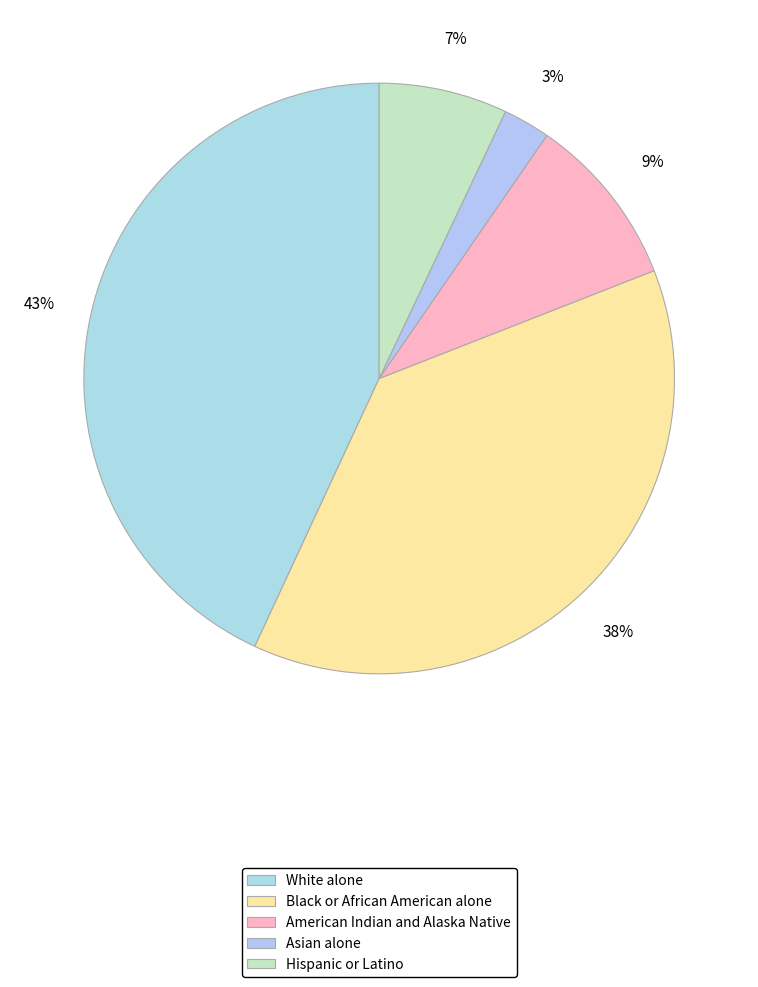

How many segments does this pie chart have?

5